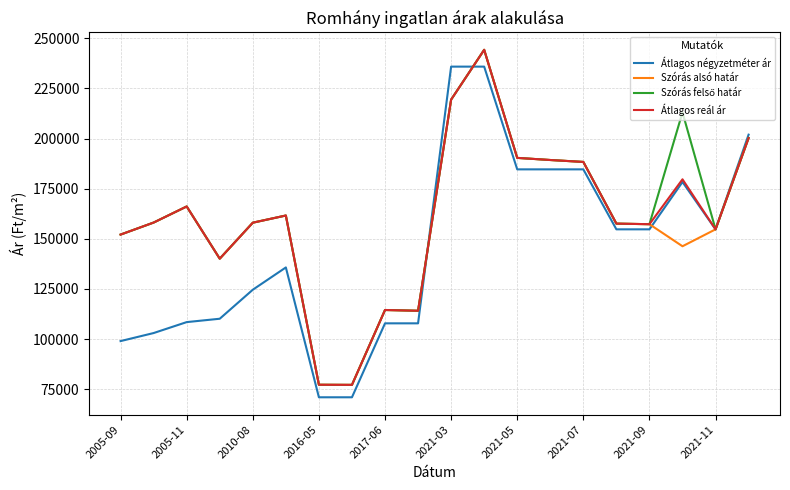

Is this an area chart (filled region under the line)?

No